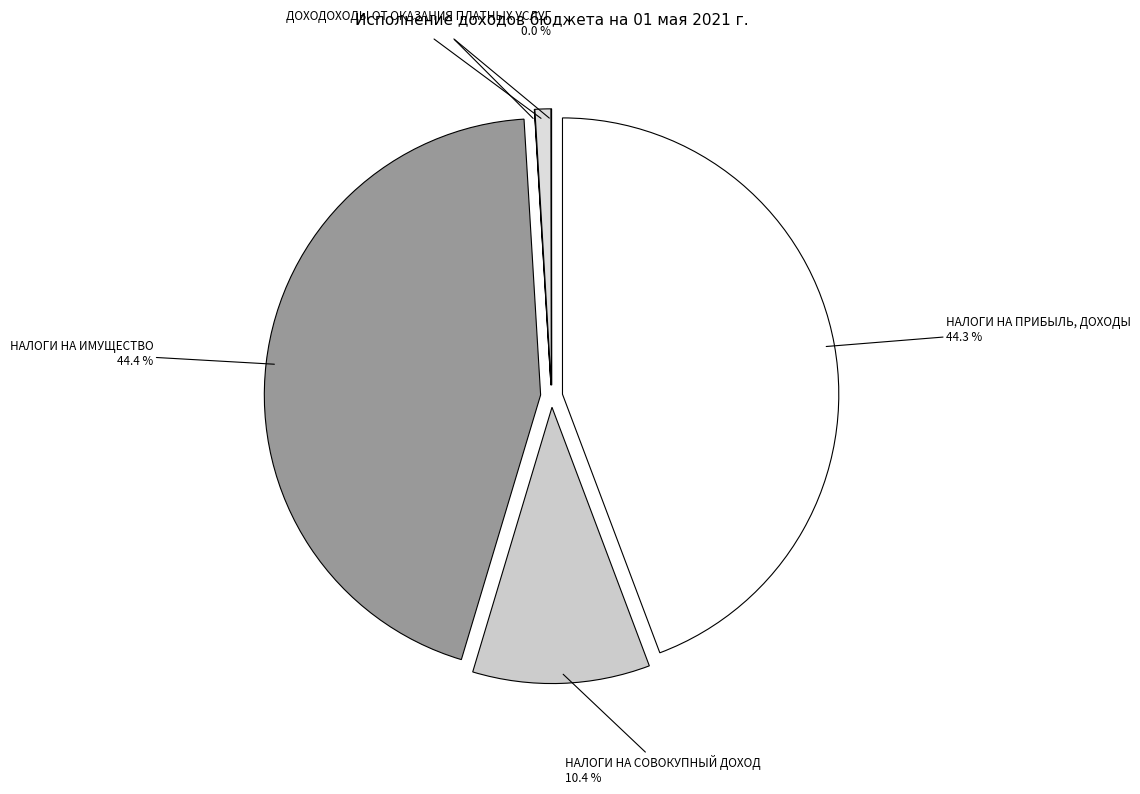

To the nearest percent, what percentage of the pie is ДОХОДЫ ОТ ИСПОЛЬЗОВАНИЯ ИМУЩЕСТВА?

1%